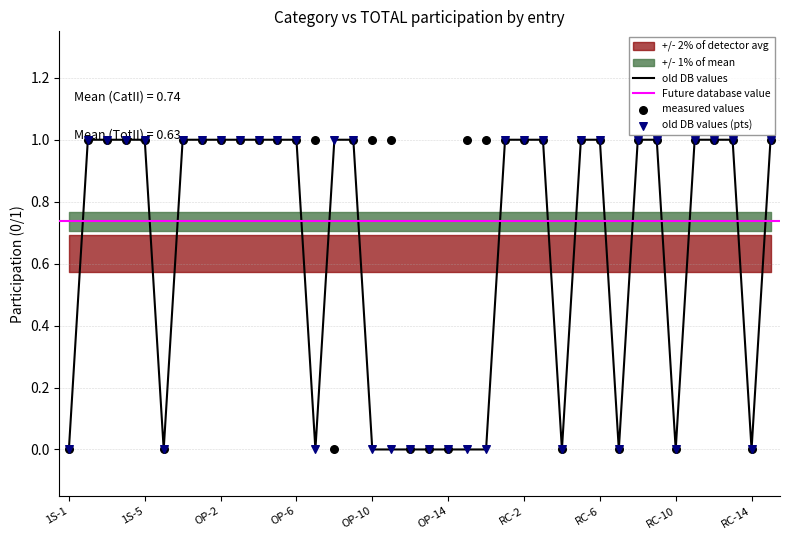

At how many categories does at least one series exceed 0?

29